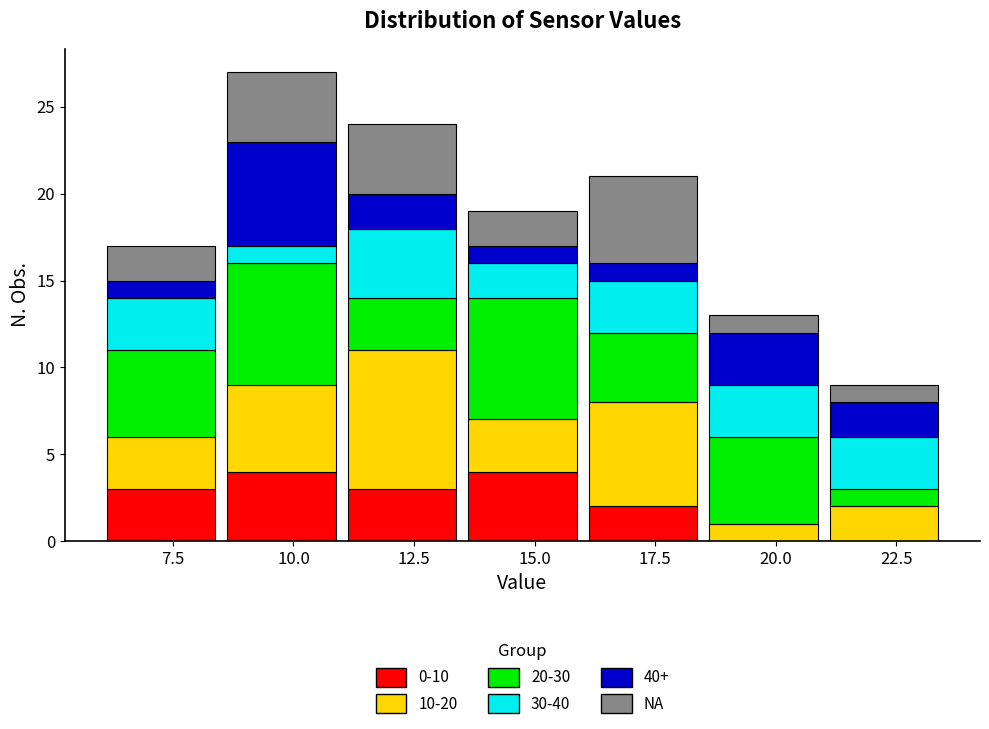

Is it true that 0-10 equals 2 at 12.5?

False